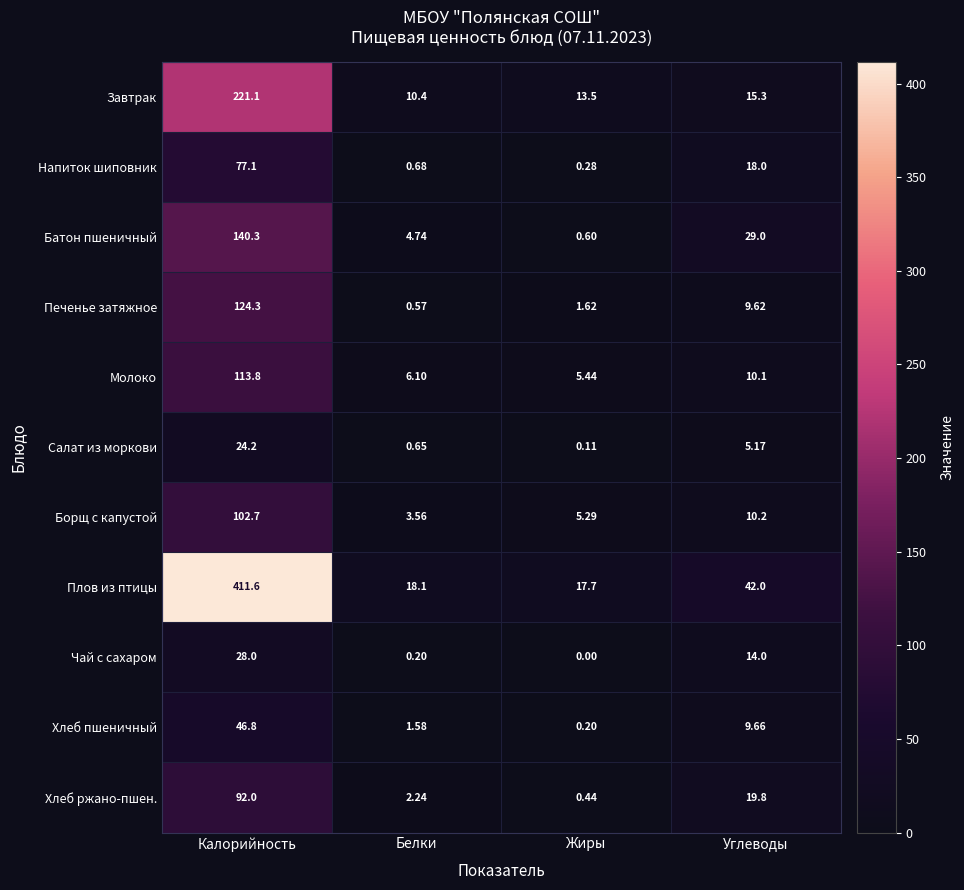

Rank the categories by Хлеб ржано-пшен. value from lowest to highest.

Жиры, Белки, Углеводы, Калорийность